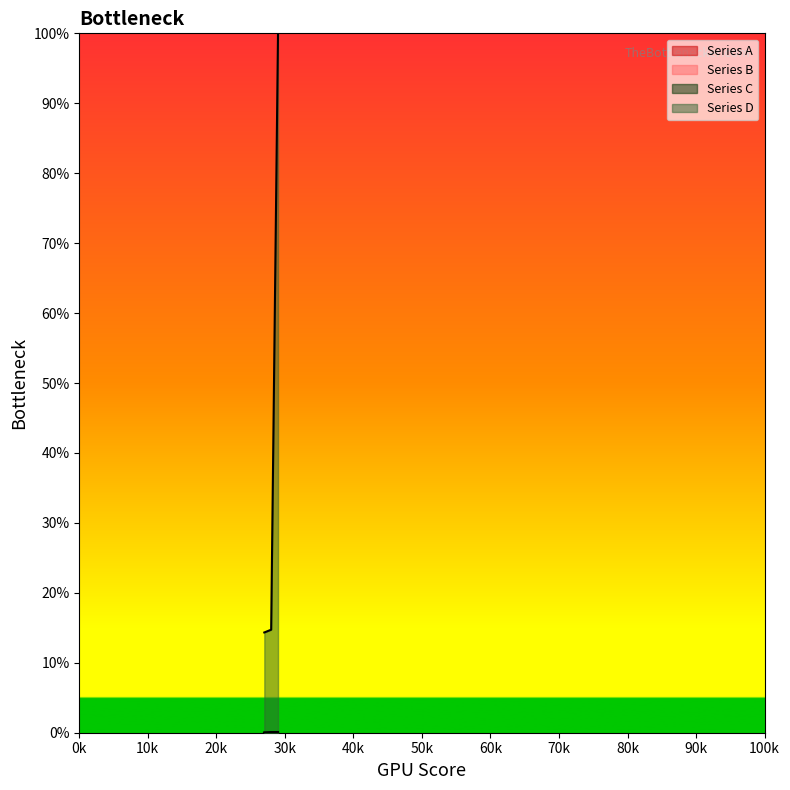

List the series in order of their overall mean, highest first.

Series D, Series C